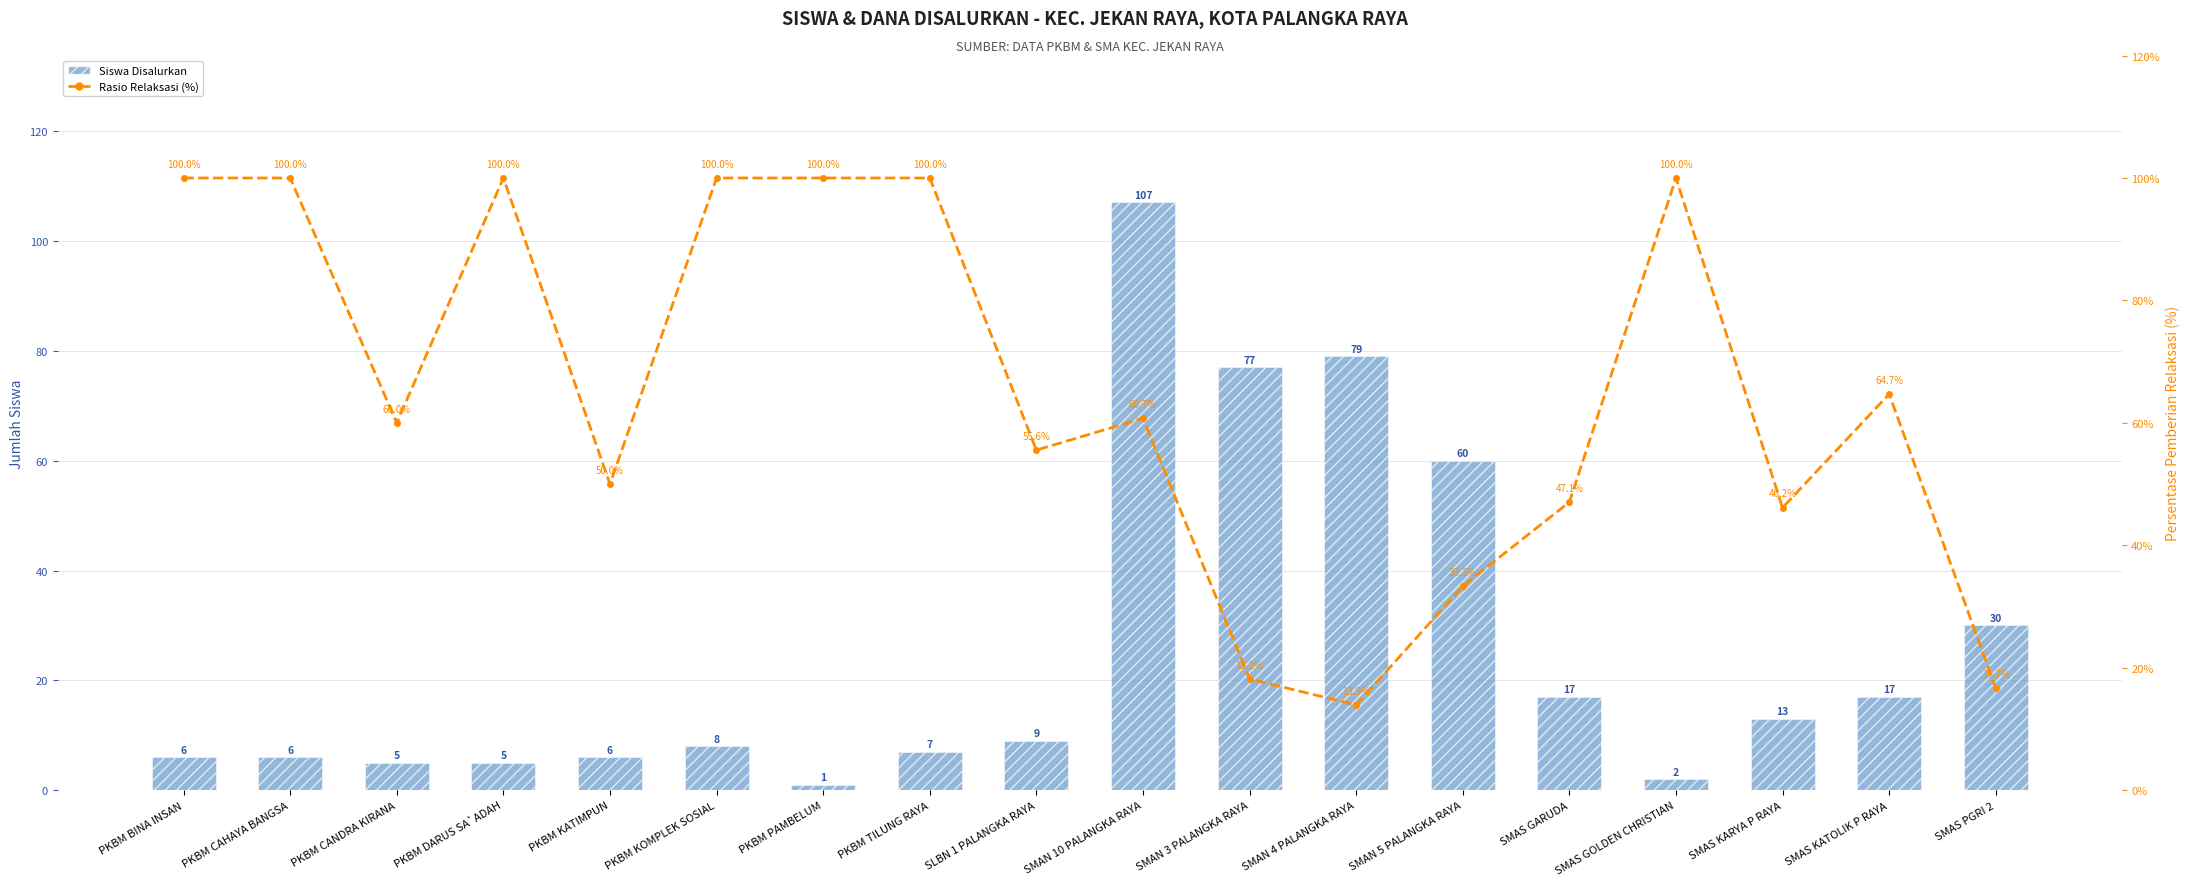

At which category is the sum across all series the highest?

SMAN 10 PALANGKA RAYA